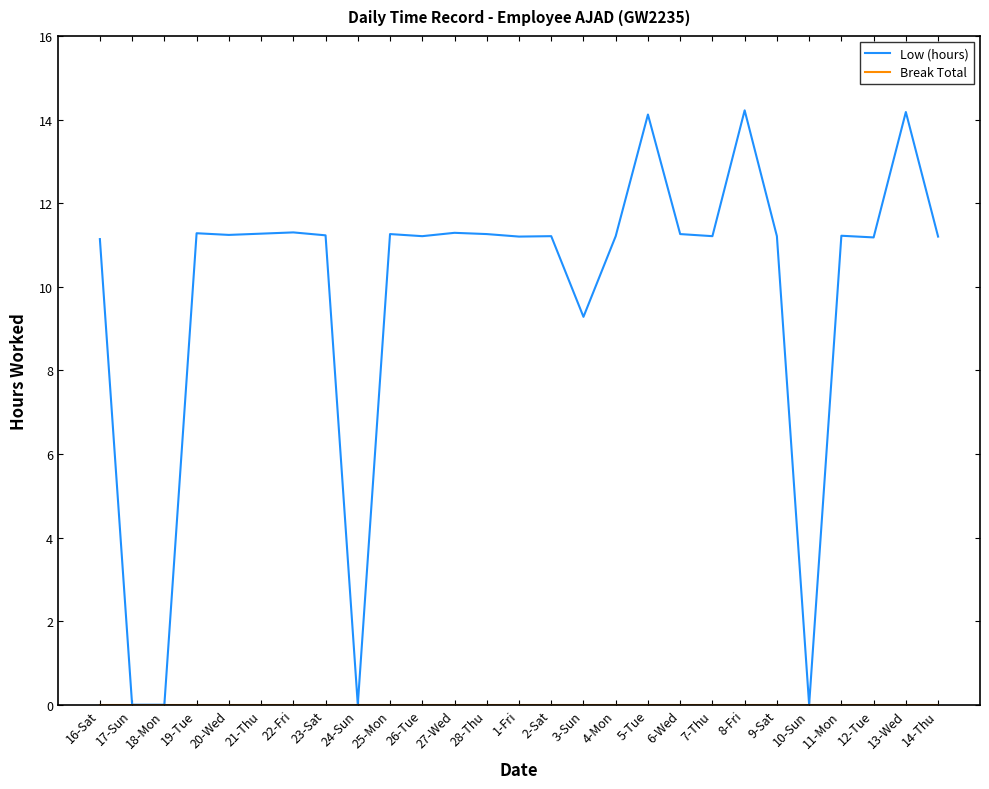

What is the total value across all series at 9-Sat?

11.2